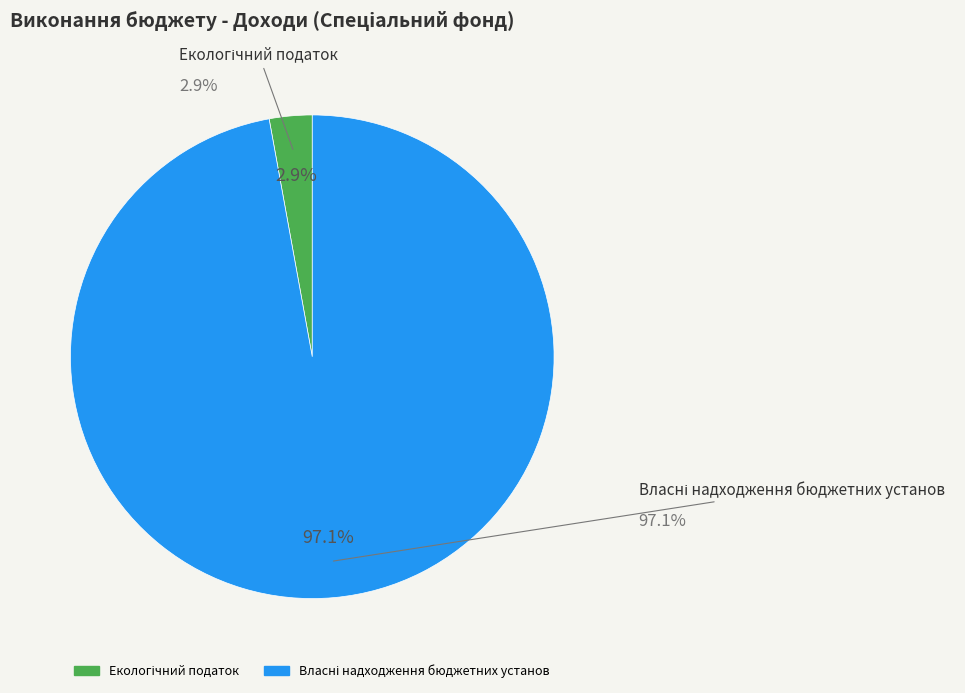

Does Екологічний податок represent more than half of the total?

No